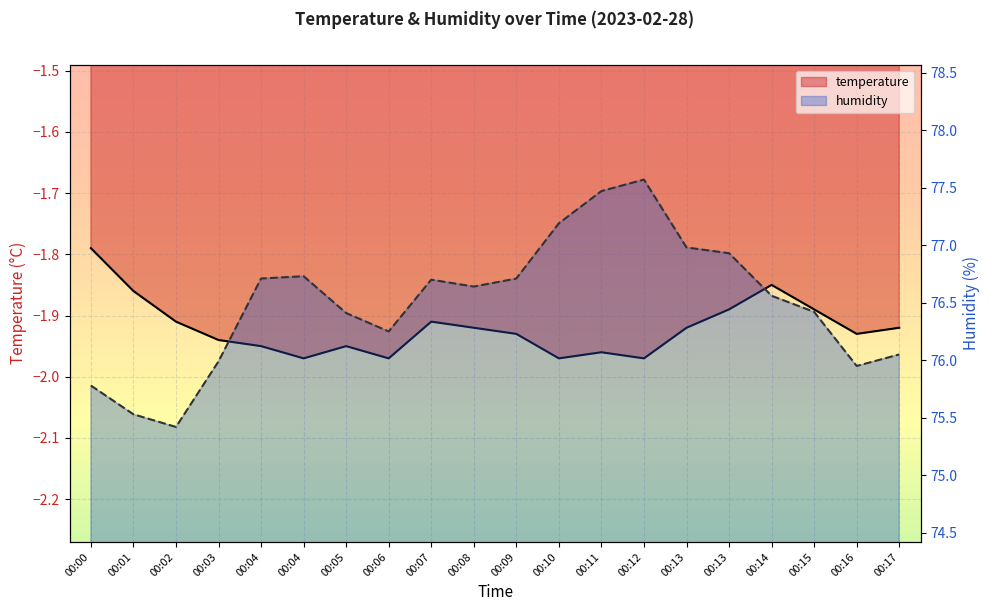

What is the approximate value of temperature at 00:12?

-2.0